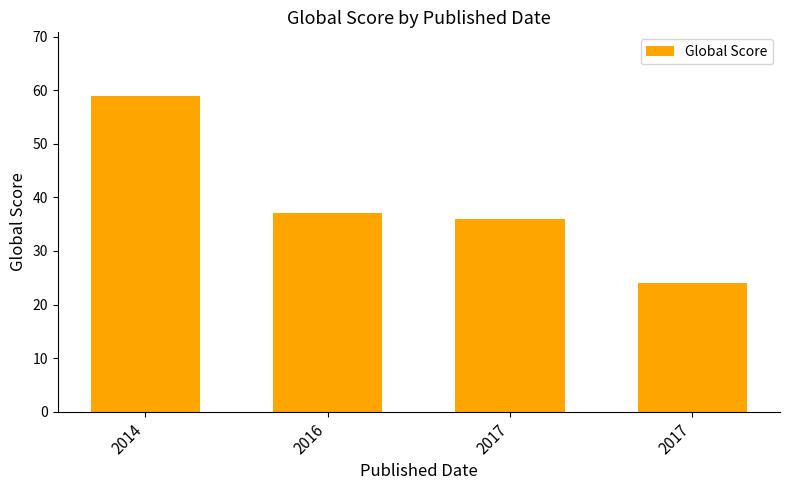

Rank the categories by value from highest to lowest.

2014, 2016, 2017, 2017